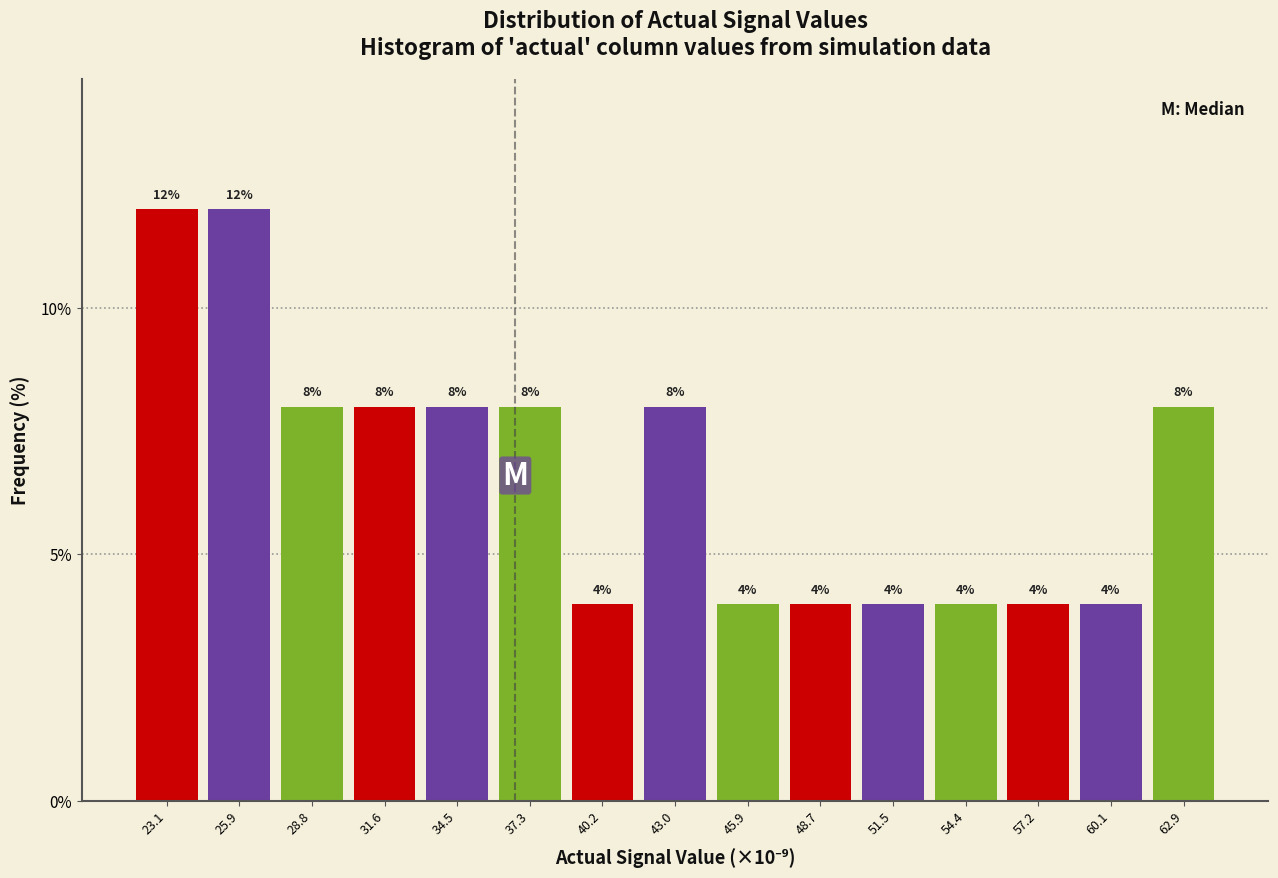

What is the height of the bar covering 38.5 to 41.5 on the x-axis? The bar edges are not printed on the chart, so give them approximately, as read against the axis.

4